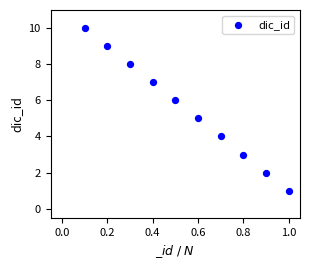

What is the range of Y values (max minus min)?

9